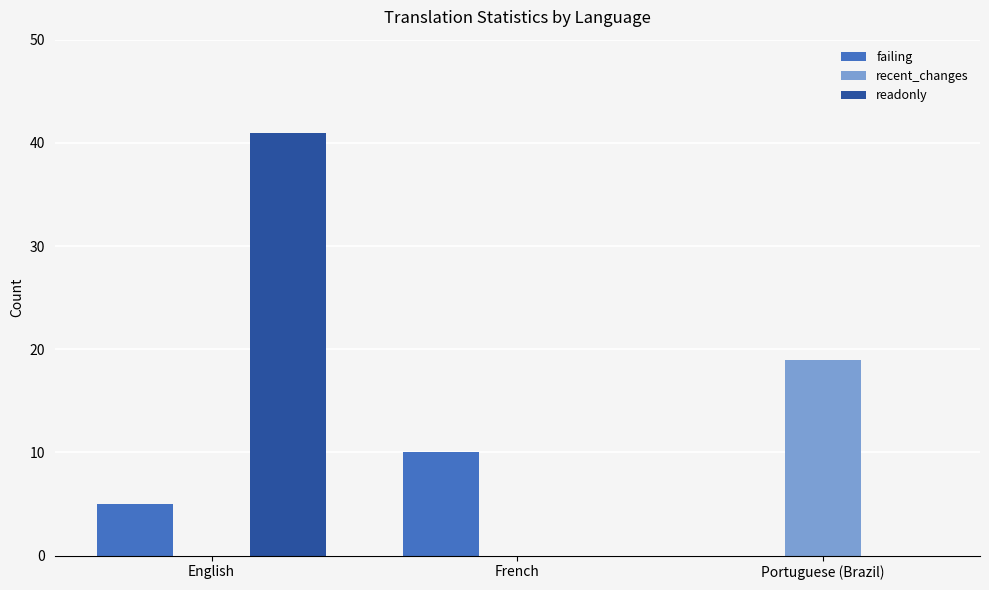

The readonly series shows 19 at Portuguese (Brazil). True or false?

False